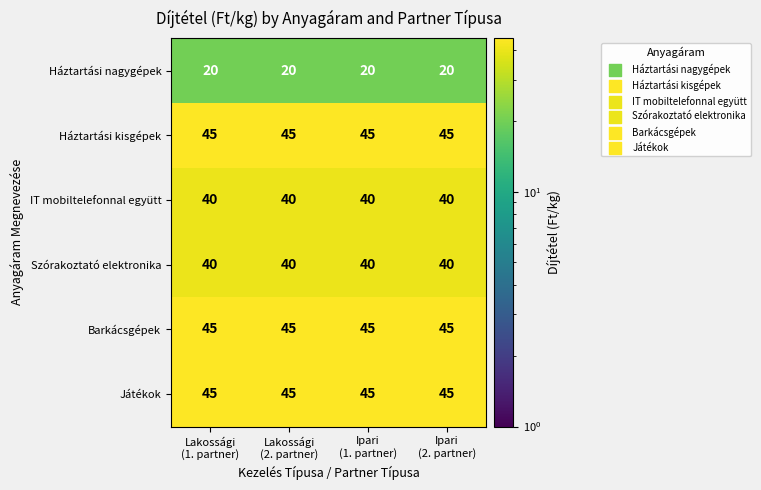

What is the highest value of the Szórakoztató elektronika series?

40